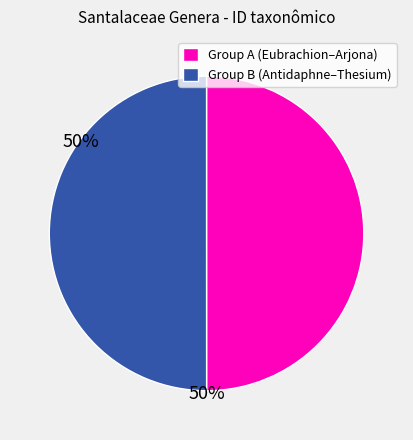

True or false: Group A (Eubrachion–Arjona) accounts for 60% of the total.

False